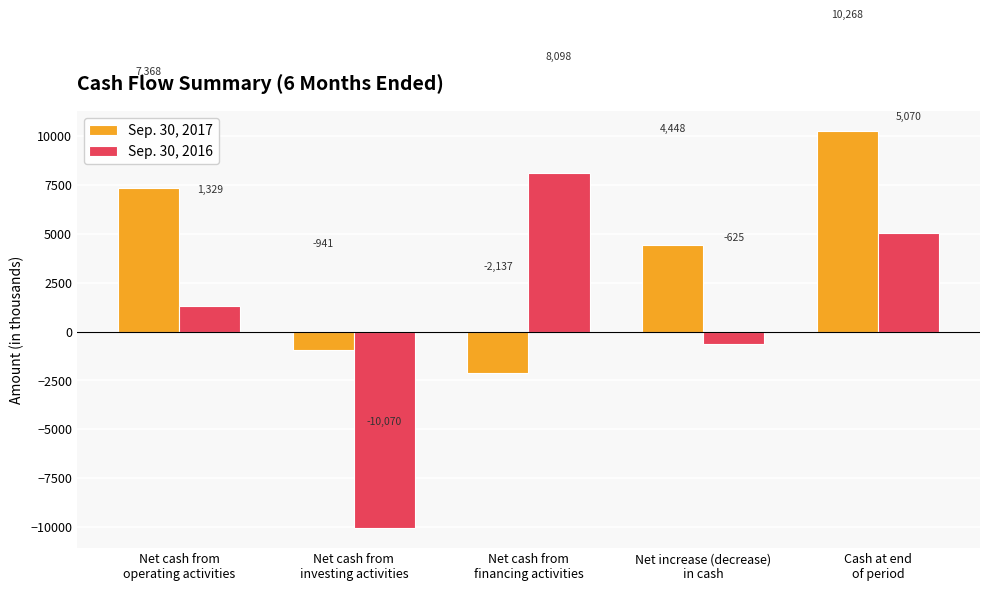

What is the label of the 5th bar from the right?

Net cash from
operating activities